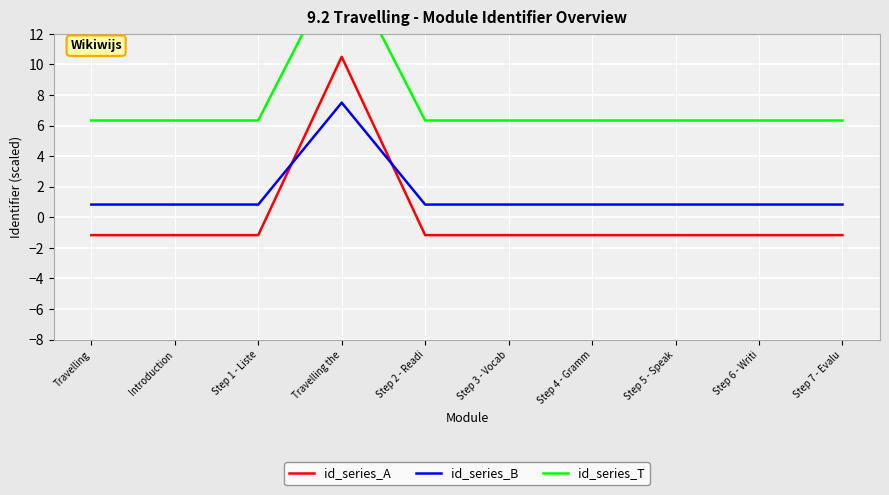

Where is the first local maximum for id_series_A?

Travelling the